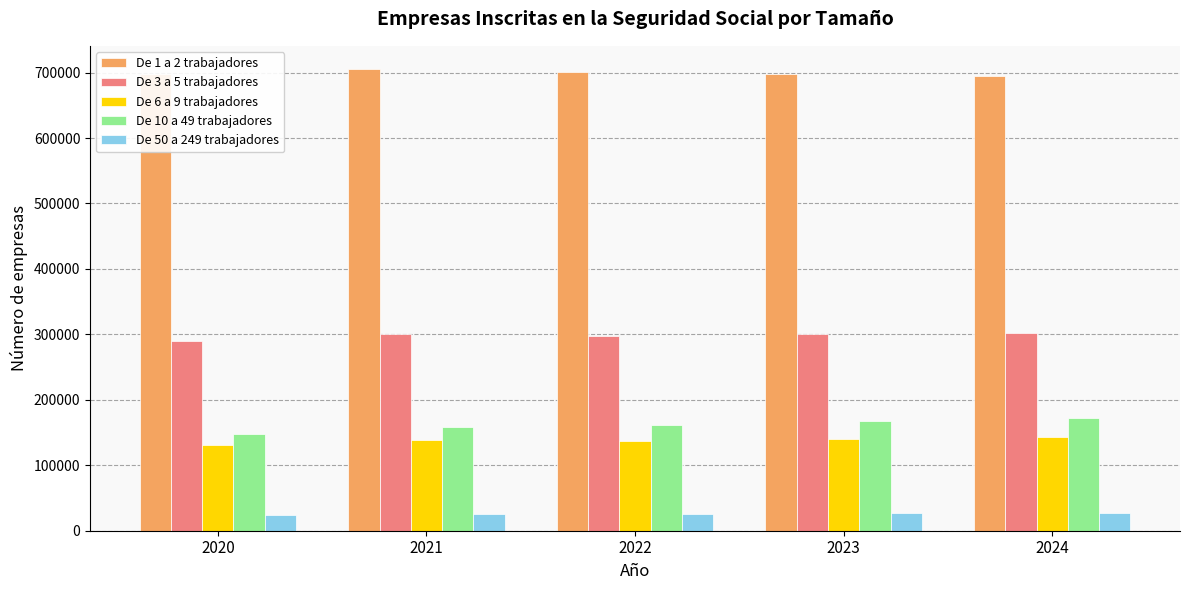

What is the highest value of the De 1 a 2 trabajadores series?

705581